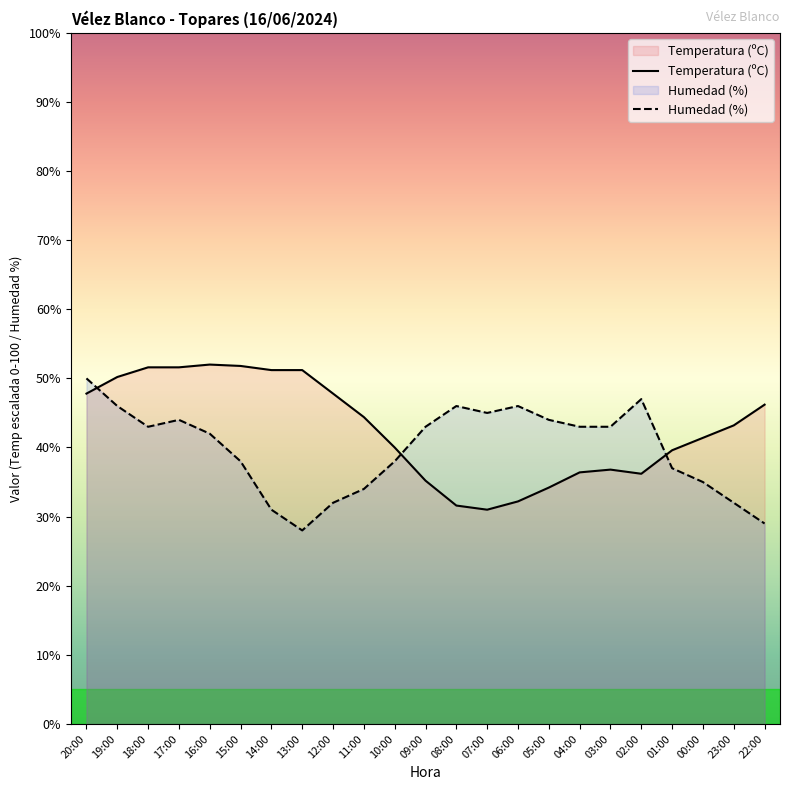

How many series are shown in this chart?

2